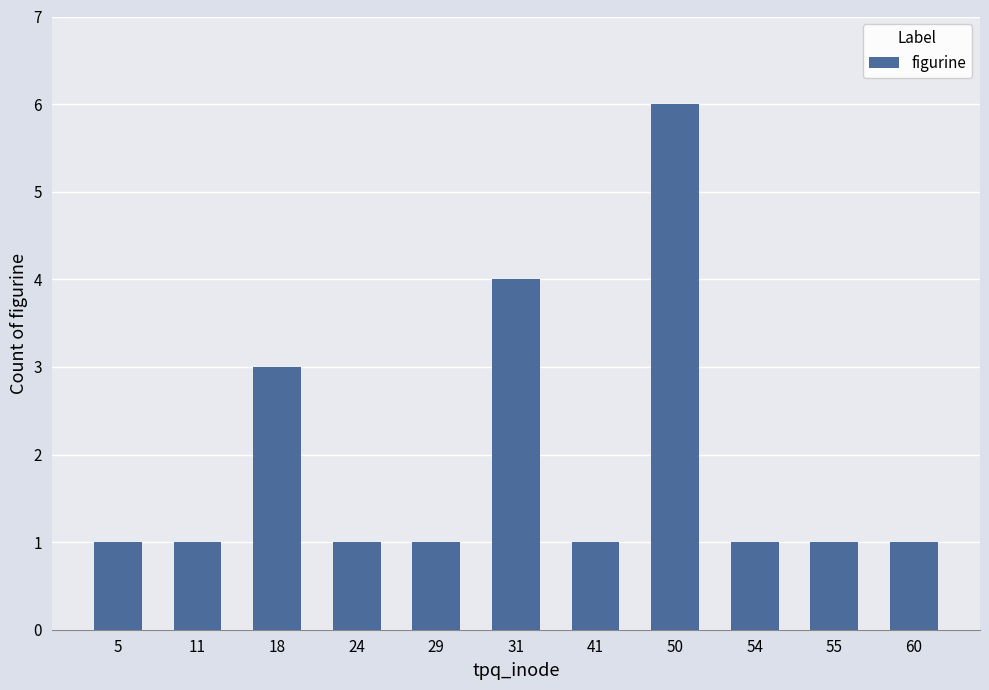

Which label corresponds to the largest value in the chart?

50